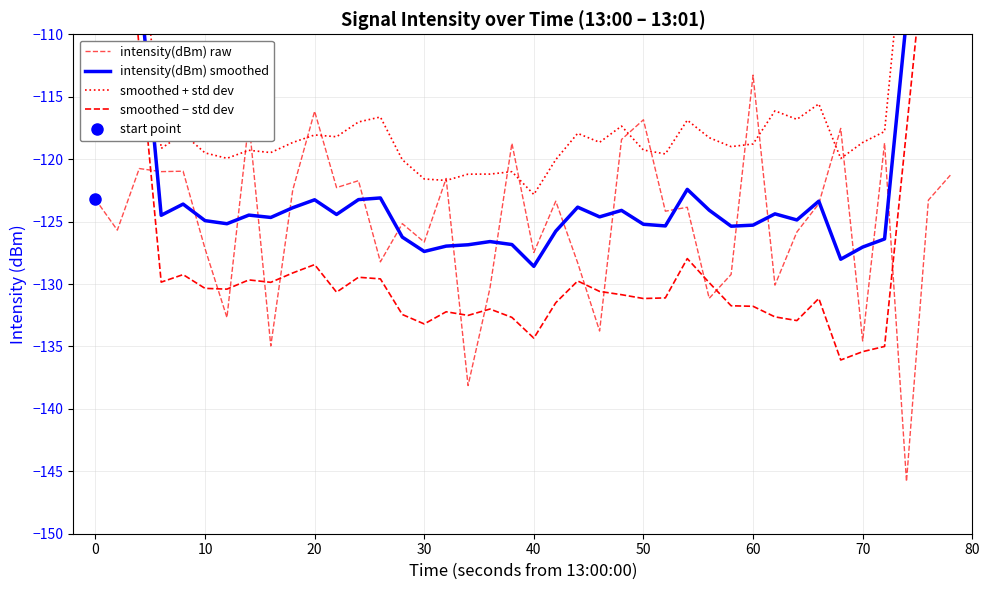

Which series has the largest total across all categories?

smoothed + std dev